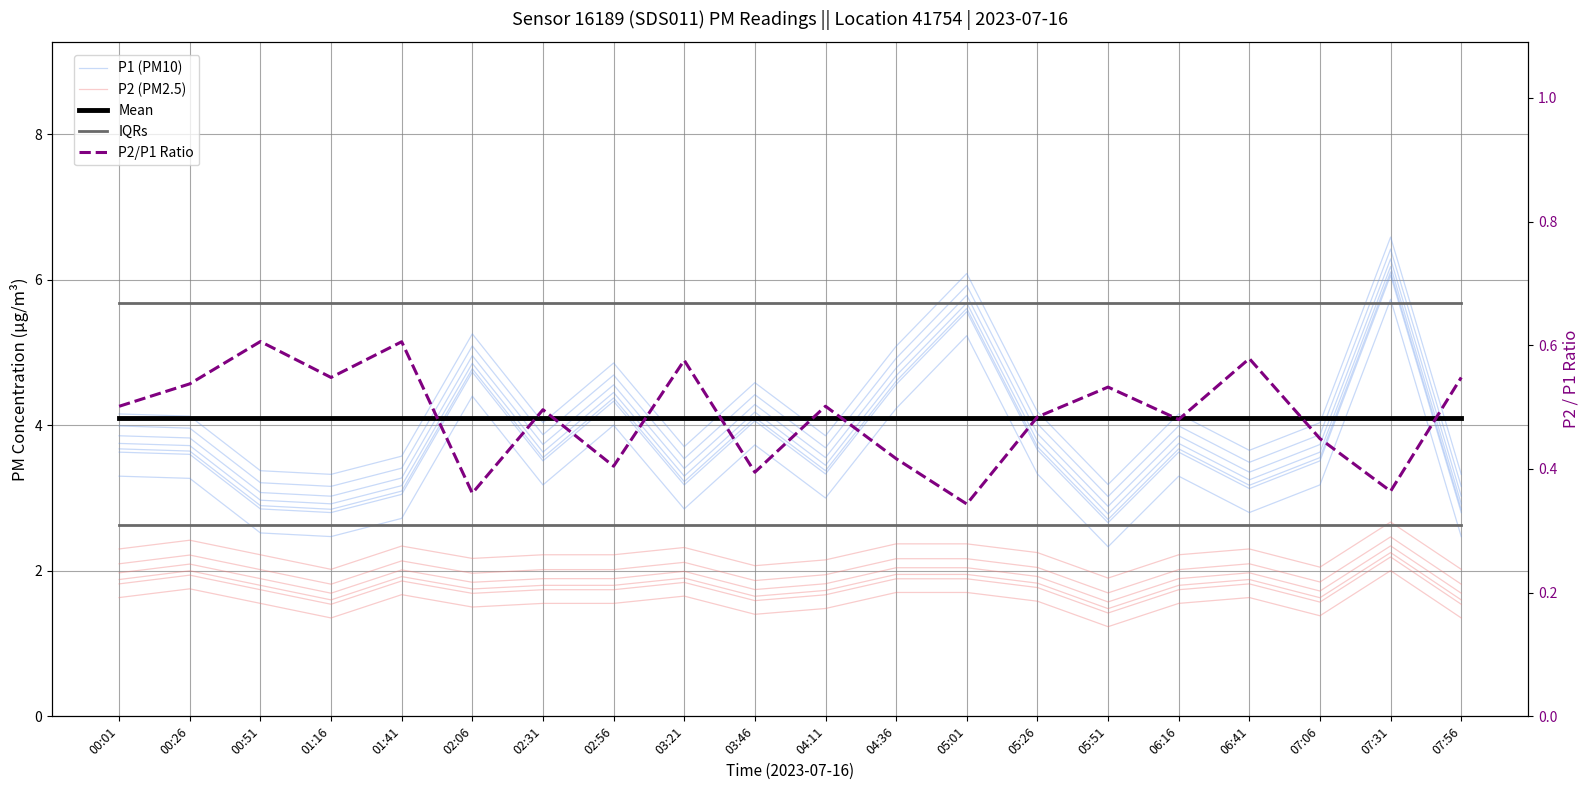

At 03:46, list the series in order from largest to smallest.

IQRs, Mean, P1 (PM10), P2 (PM2.5), P2/P1 Ratio